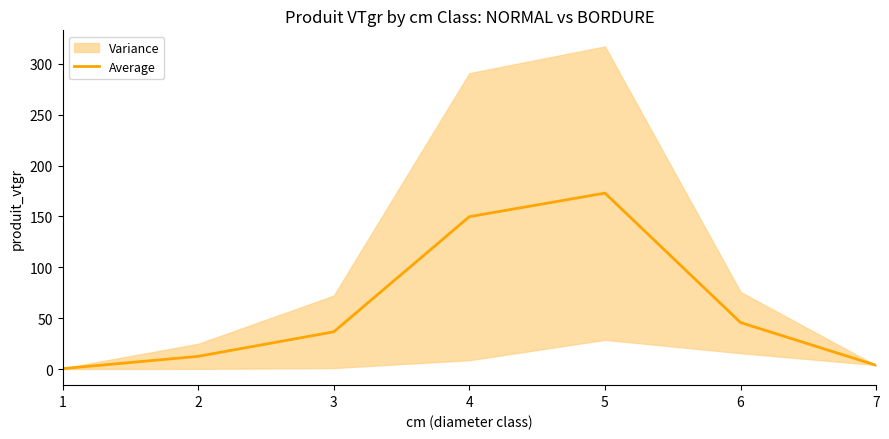

Reading left to right, what are all the values shown in this chart?

0.4	12.5	36.6	149.8	172.9	45.7	3.7